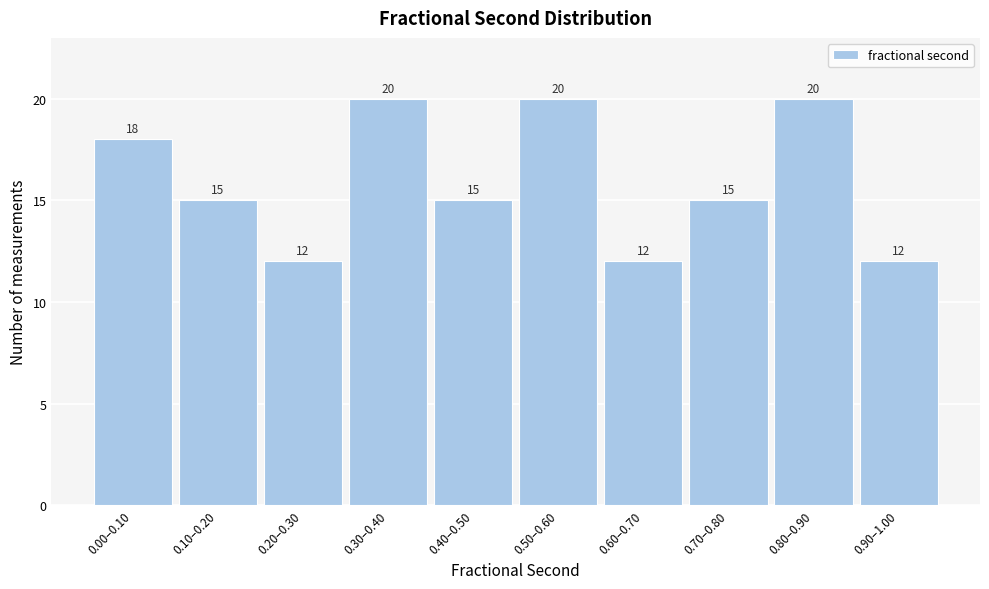

Reading left to right, extract all data points from this chart.

0.00–0.10=18	0.10–0.20=15	0.20–0.30=12	0.30–0.40=20	0.40–0.50=15	0.50–0.60=20	0.60–0.70=12	0.70–0.80=15	0.80–0.90=20	0.90–1.00=12